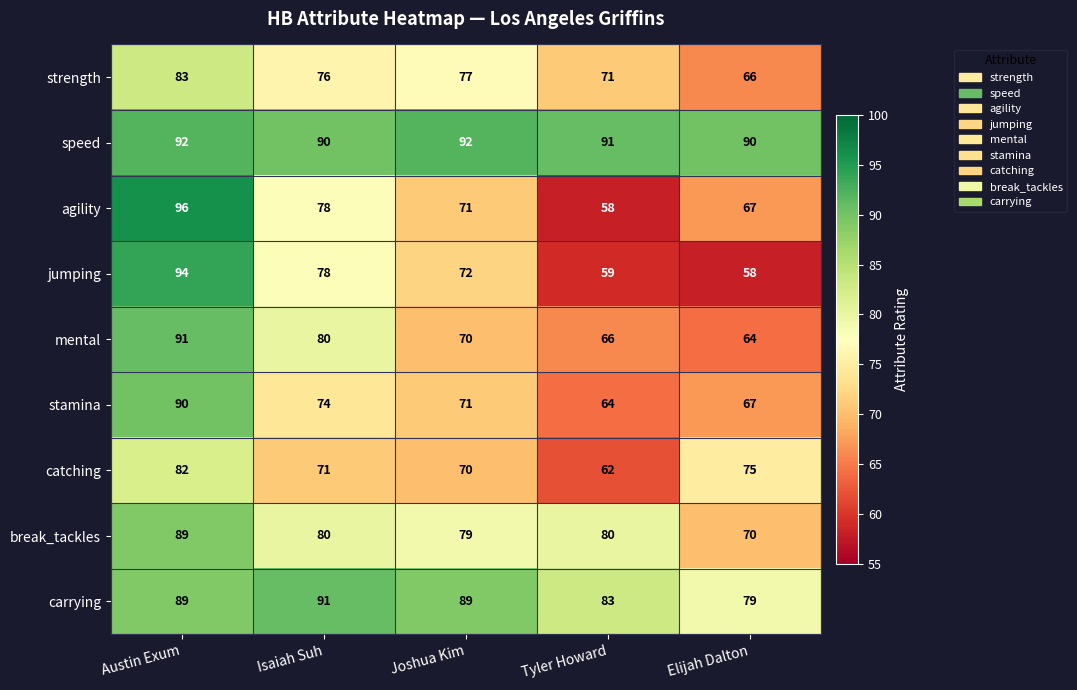

How many categories are shown in the chart?

5